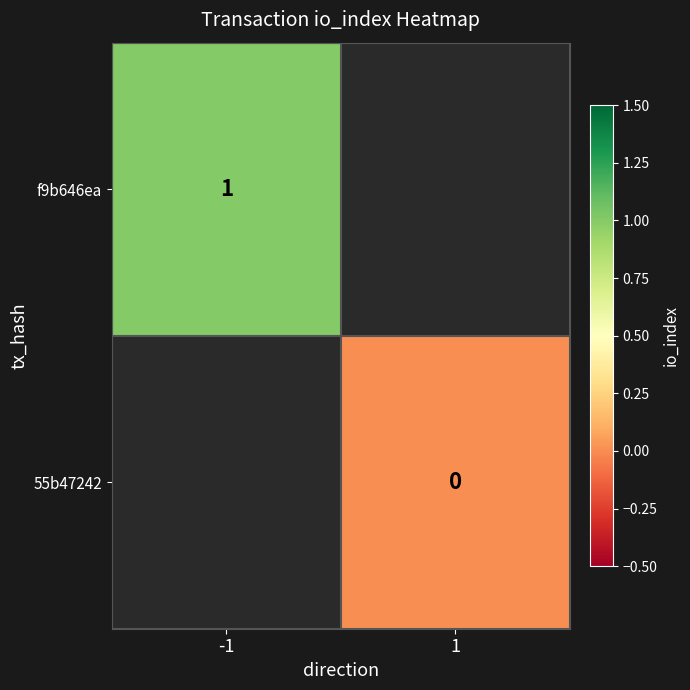

True or false: f9b646ea has a value of 2 at -1.

False